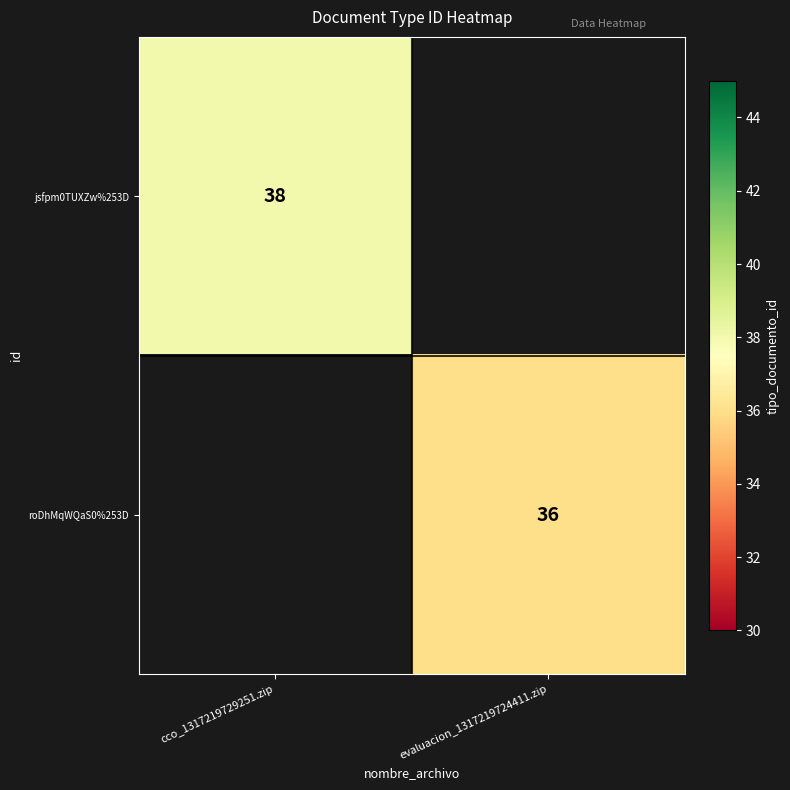

What is the minimum value shown in the chart?

36.0